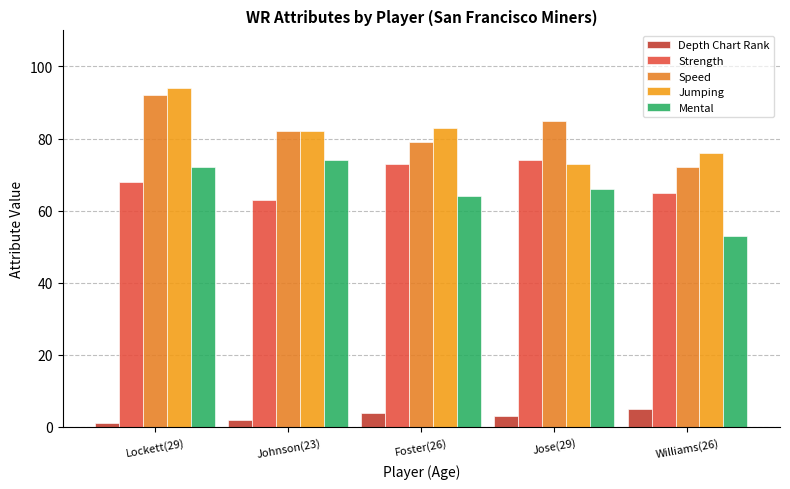

What is the label of the 3rd bar from the right?

Foster(26)